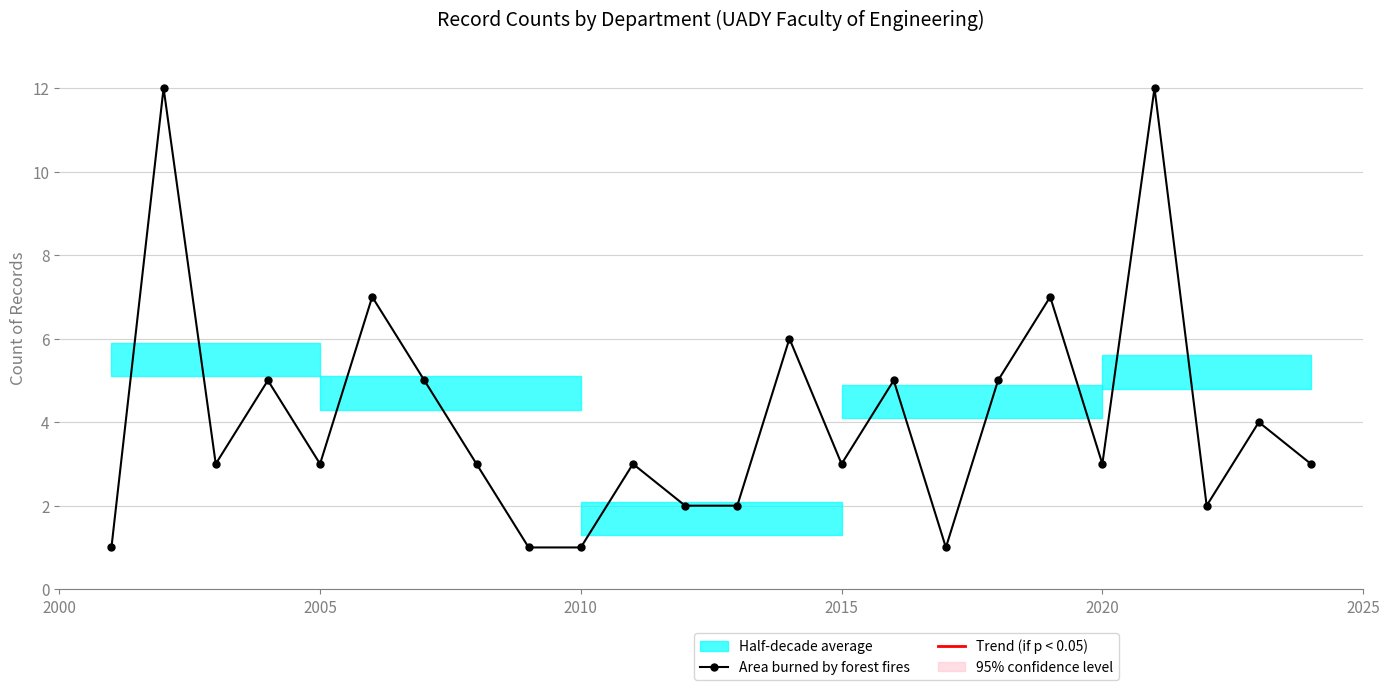

What is the sum of all values?

99